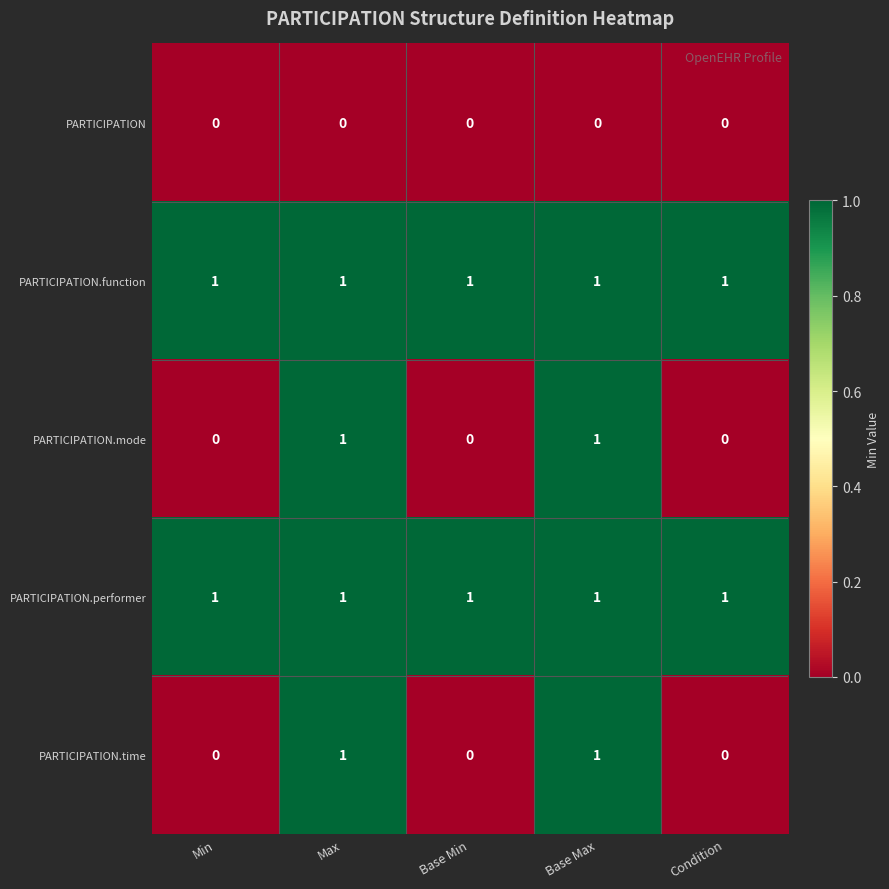

Reading right to left, what are all the values shown in this chart?

PARTICIPATION: Condition=0	Base Max=0	Base Min=0	Max=0	Min=0
PARTICIPATION.function: Condition=1	Base Max=1	Base Min=1	Max=1	Min=1
PARTICIPATION.mode: Condition=0	Base Max=1	Base Min=0	Max=1	Min=0
PARTICIPATION.performer: Condition=1	Base Max=1	Base Min=1	Max=1	Min=1
PARTICIPATION.time: Condition=0	Base Max=1	Base Min=0	Max=1	Min=0